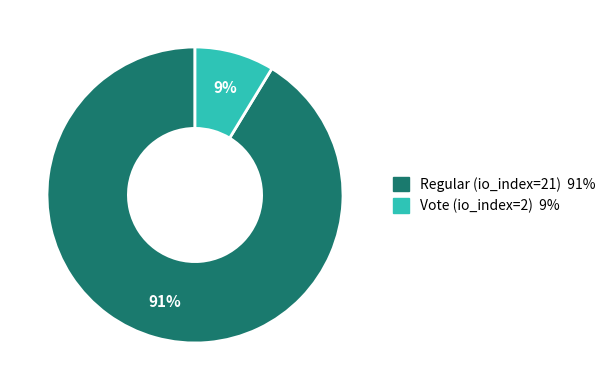

What percentage is the Regular (io_index=21) slice, to the nearest percent?

91%